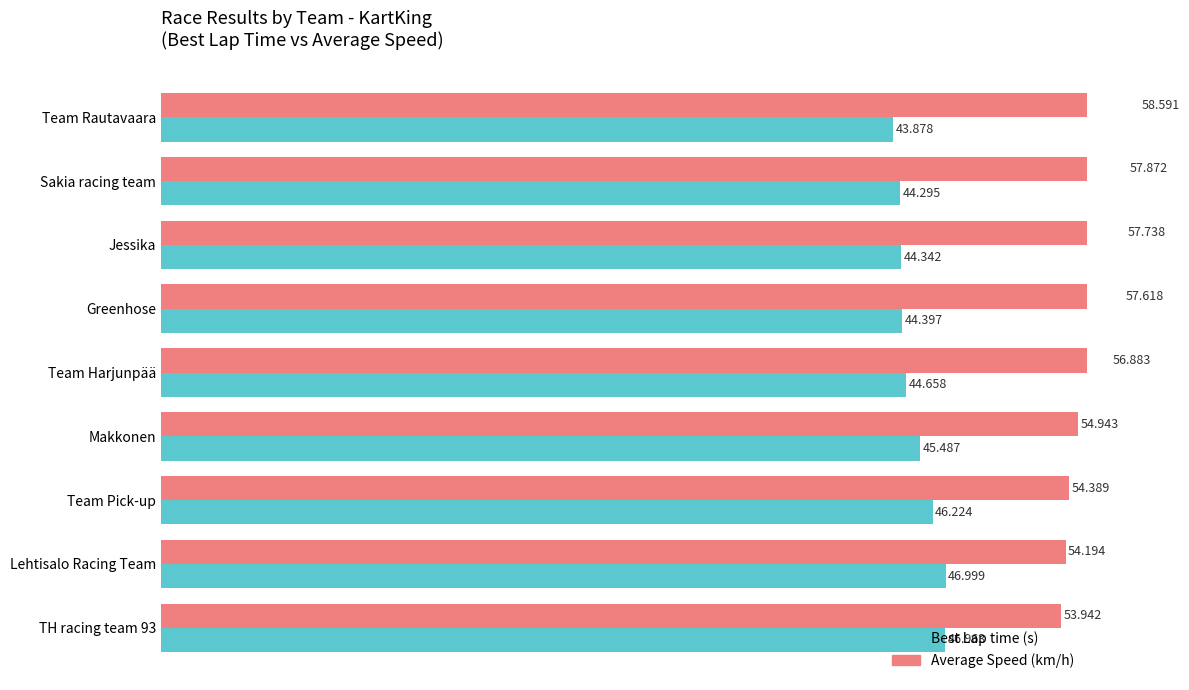

What position from the right is Team Rautavaara?

9